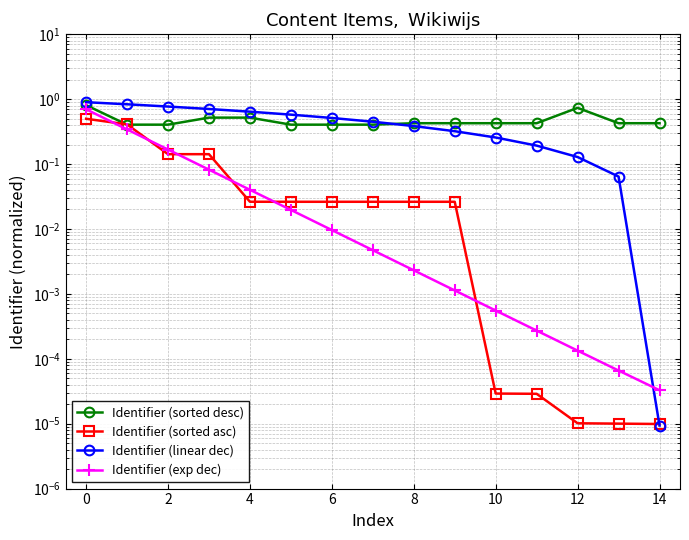

What is the label of the 14th point from the left?

13